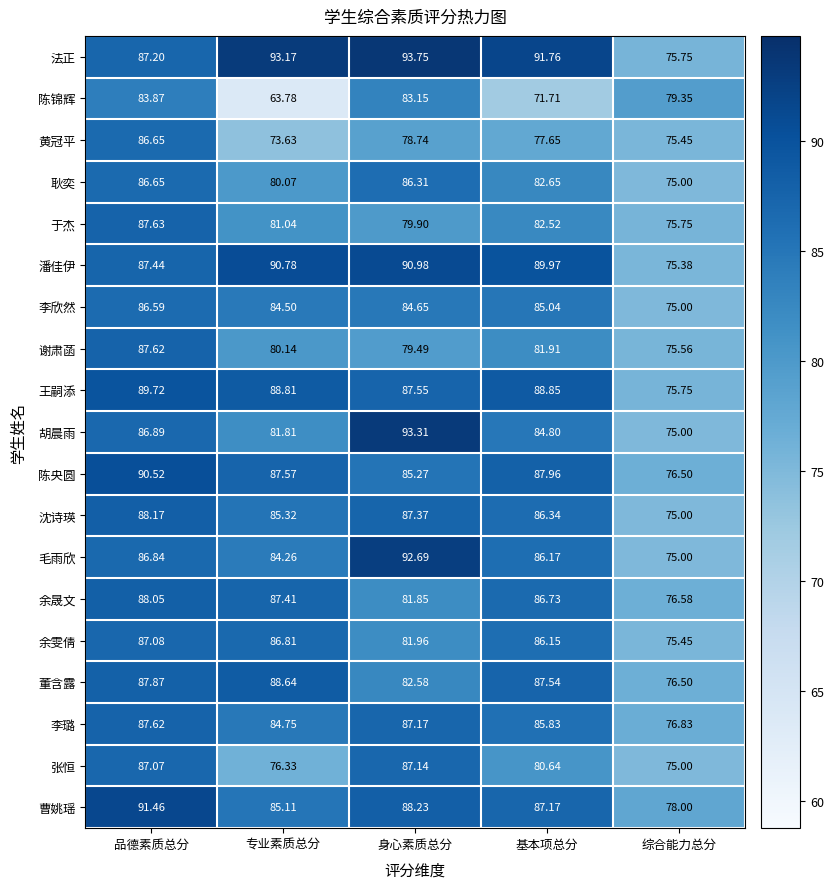

How many distinct data groups are displayed?

19